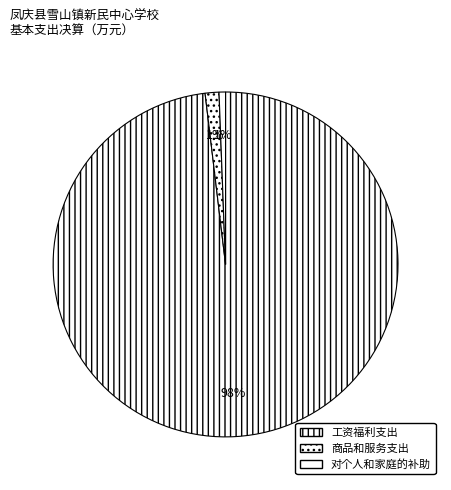

Count the number of slices in the pie.

3